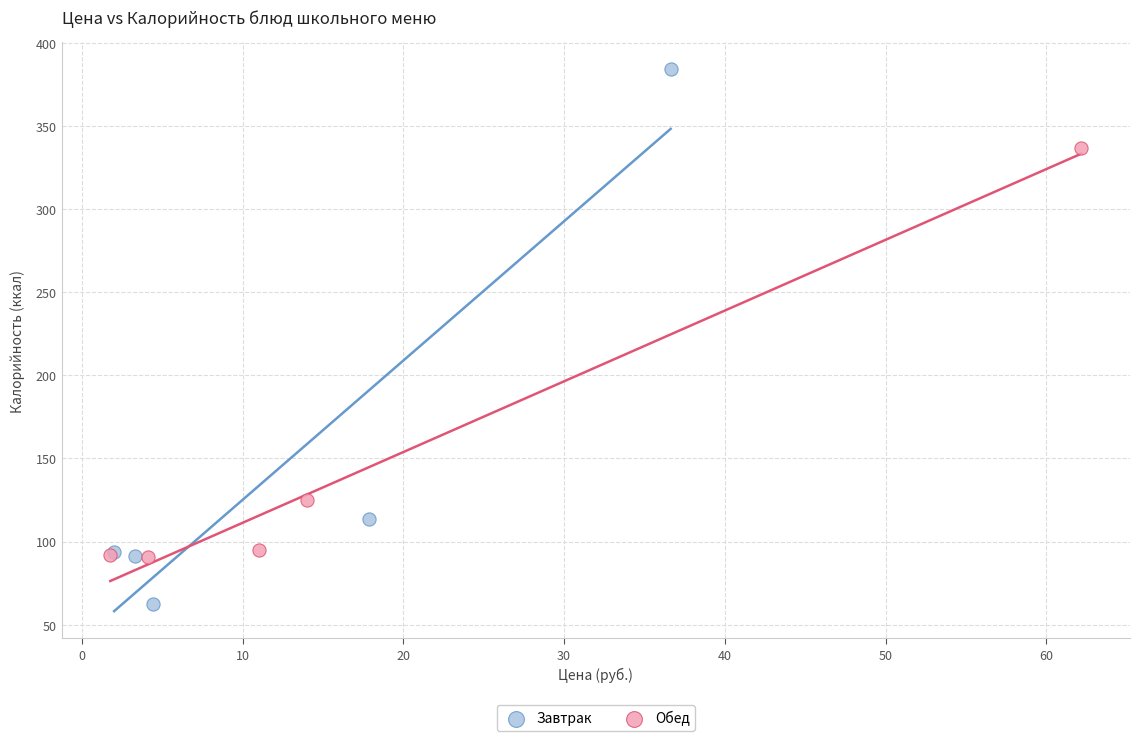

Which series has the widest spread of Y values?

Завтрак